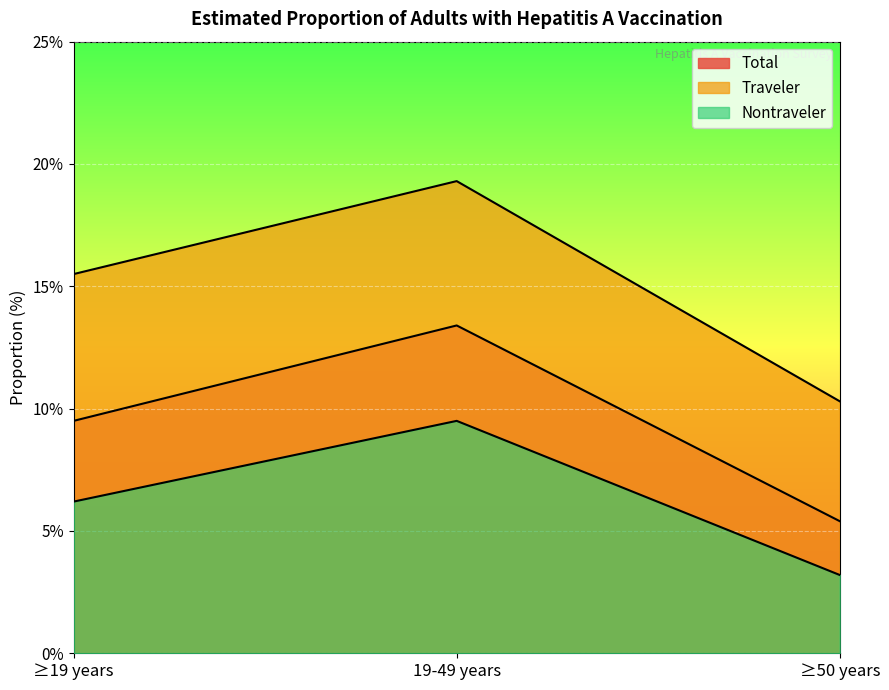

At which label does Traveler first exceed 15?

≥19 years